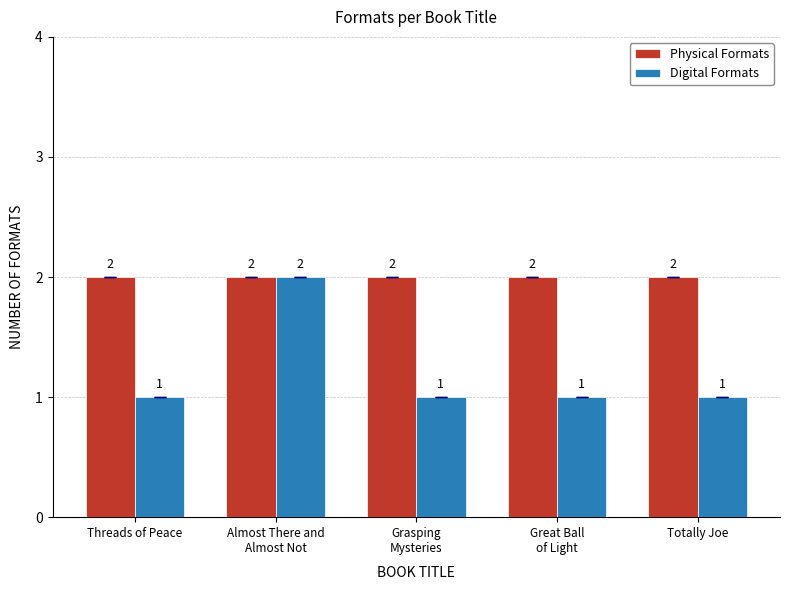

Rank the series by their average value, from highest to lowest.

Physical Formats, Digital Formats